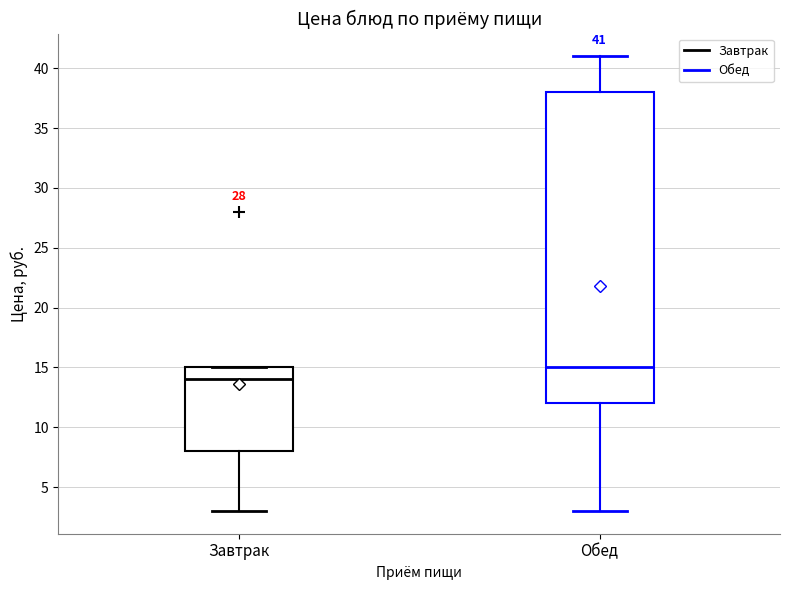

Which box's median line is the lowest?

Завтрак